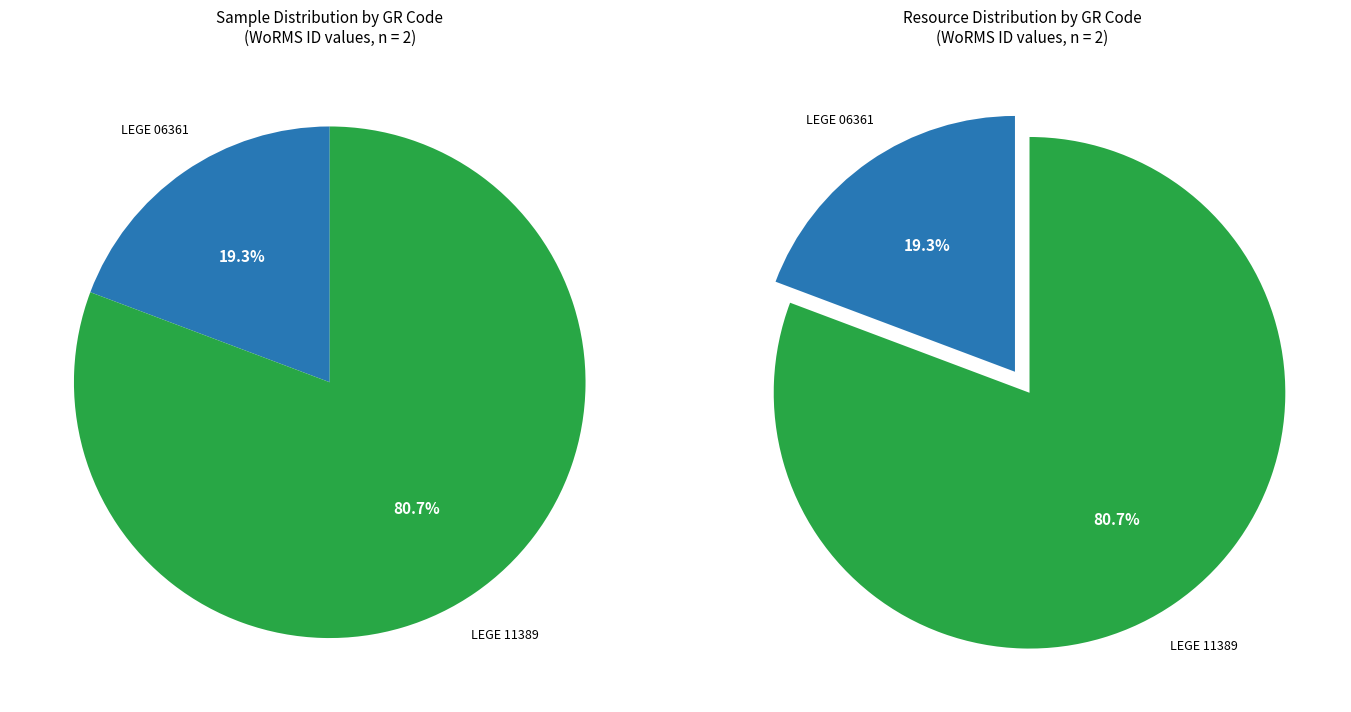

What is the change in value from LEGE 06361 to LEGE 11389?

+468651